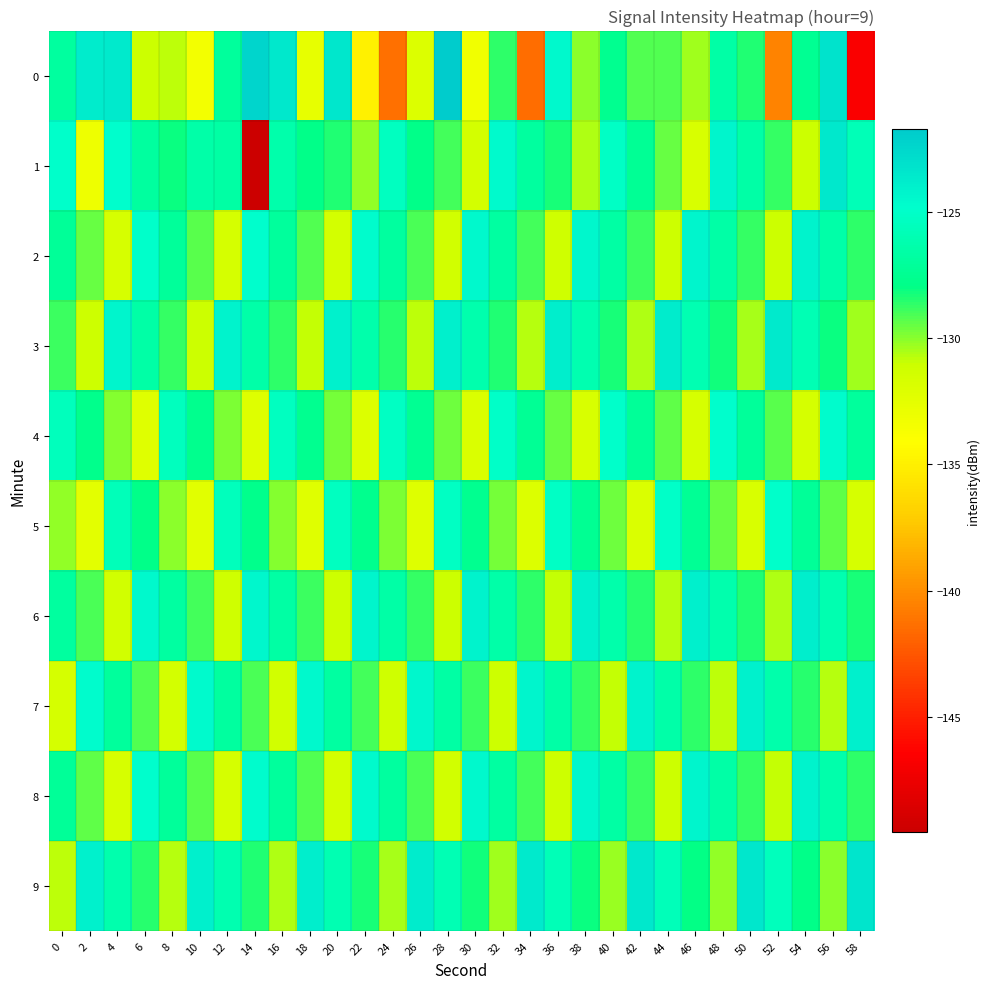

What is the total value across all series at 12?

-1280.7